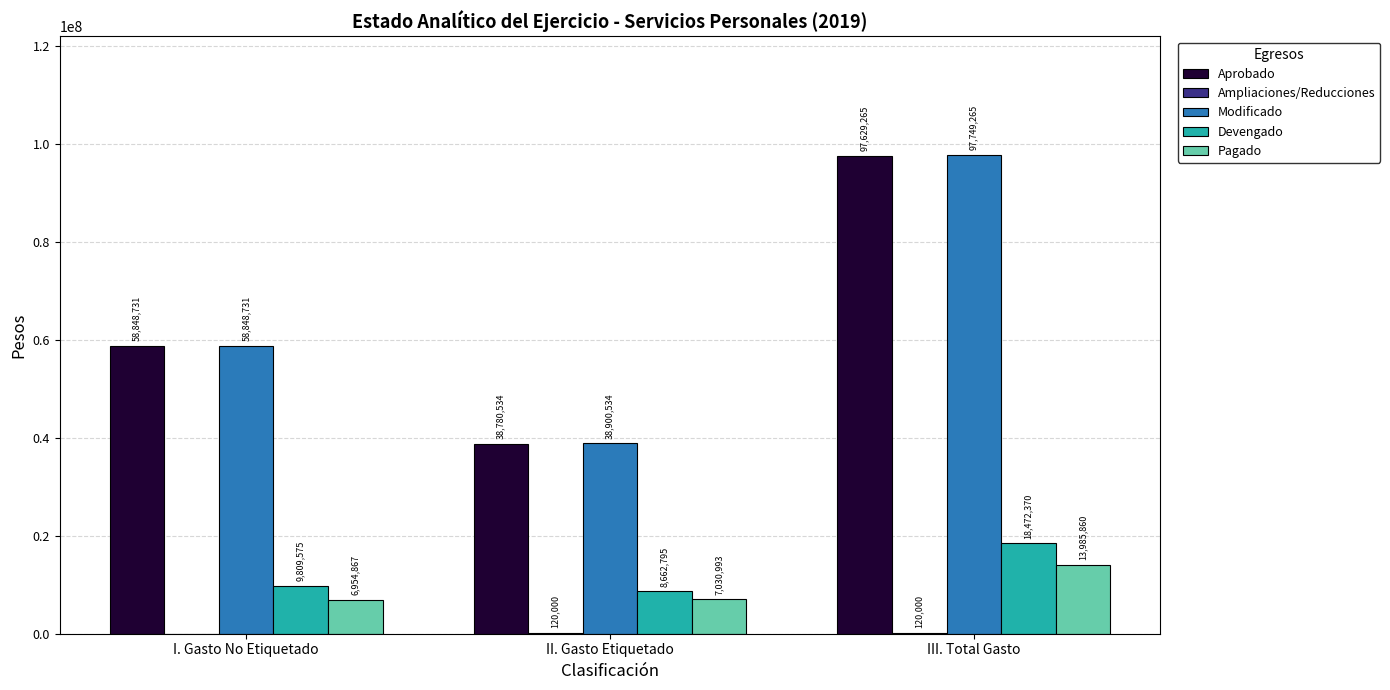

What is the average value of the Aprobado series?

65086176.7